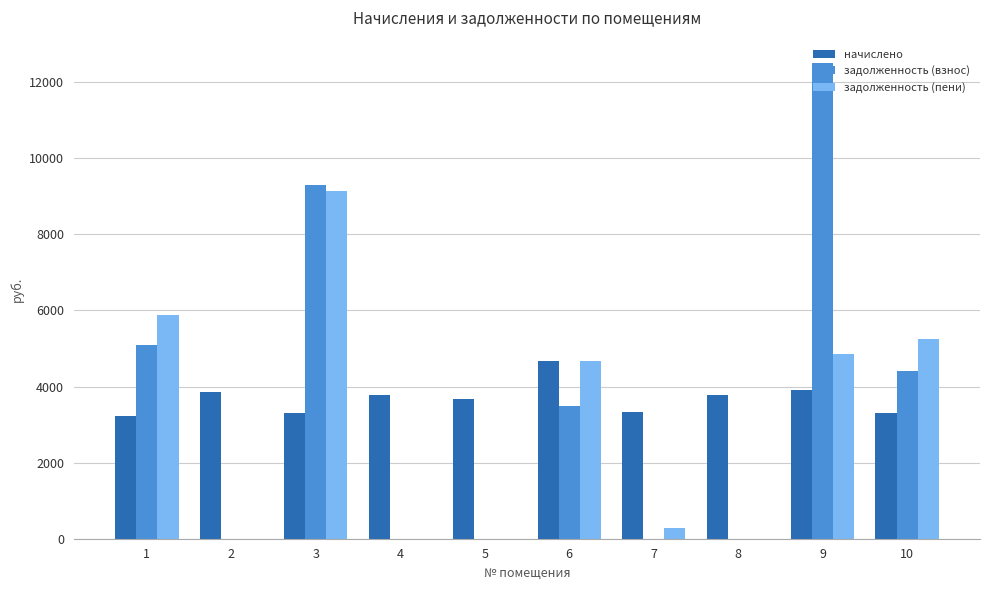

True or false: начислено has a value of 6035.9 at 8.

False